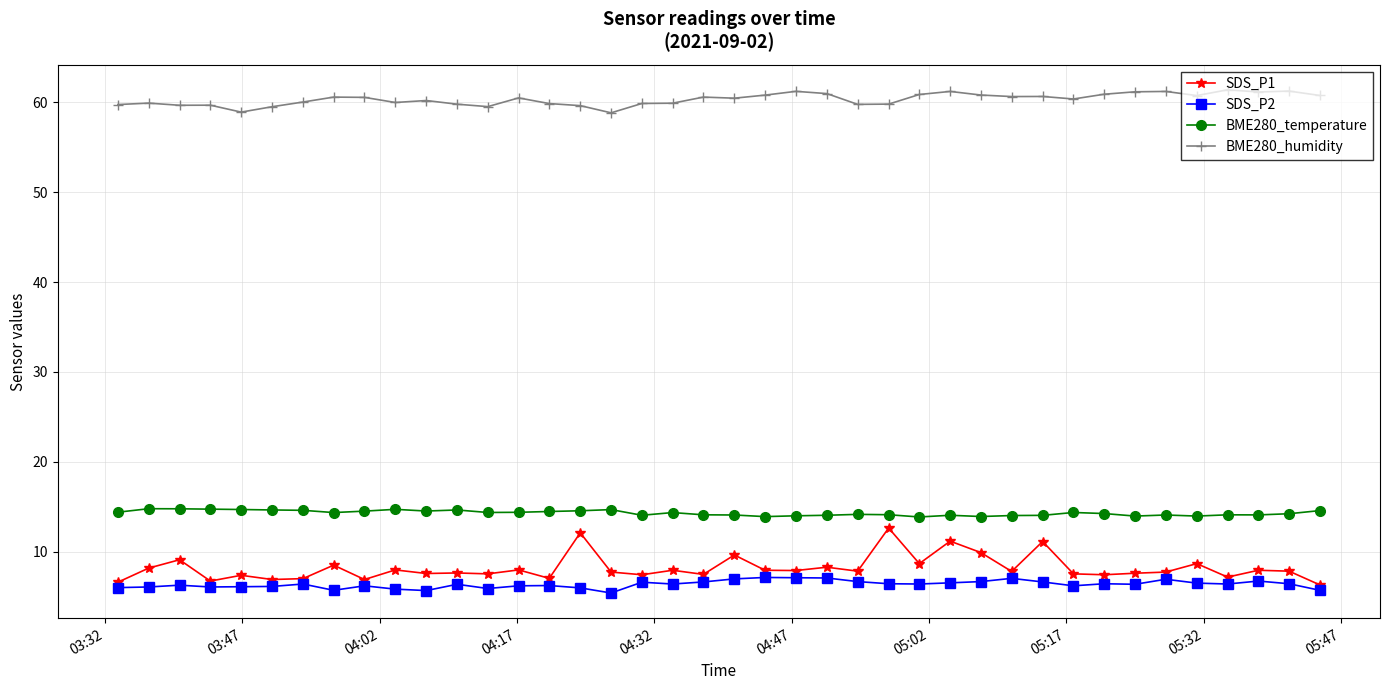

At how many categories does at least one series exceed 19?

40